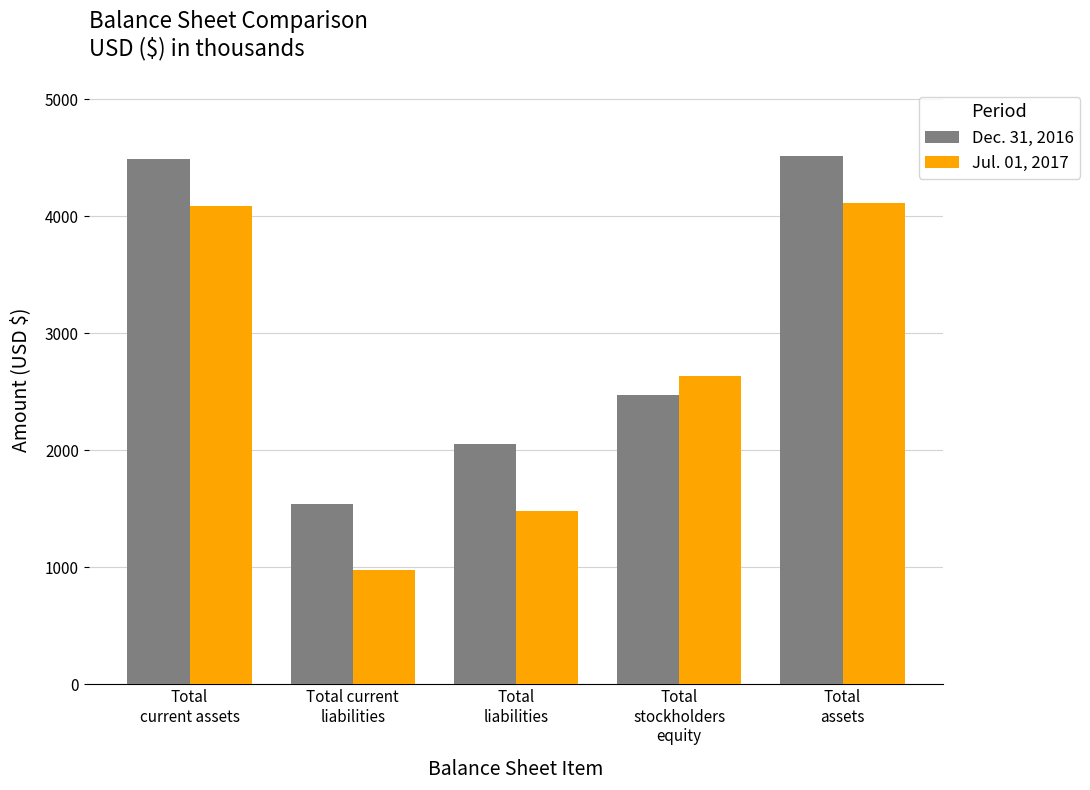

Rank the series by their average value, from lowest to highest.

Jul. 01, 2017, Dec. 31, 2016